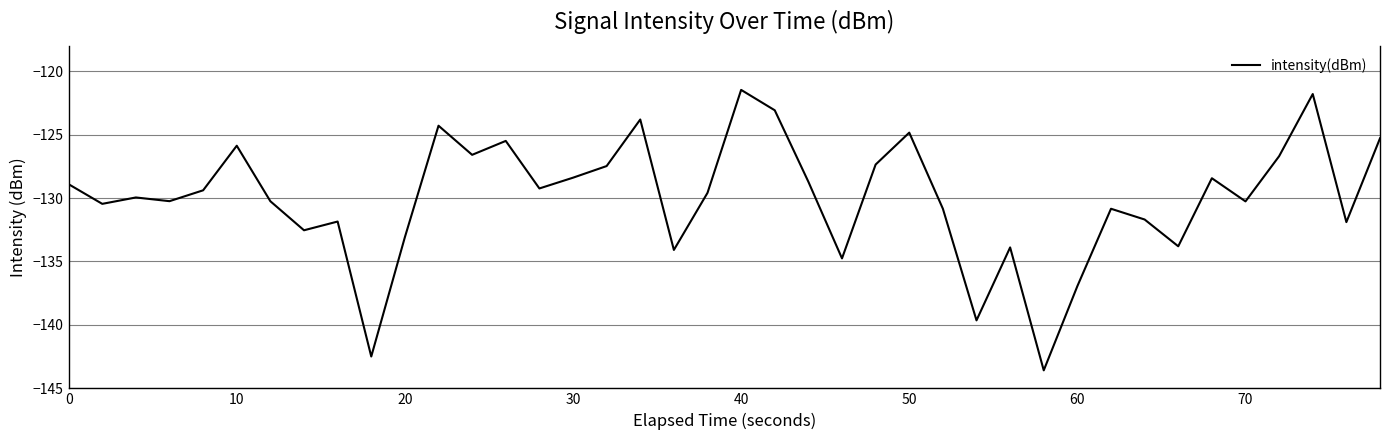

What is the maximum value shown in the chart?

-121.5